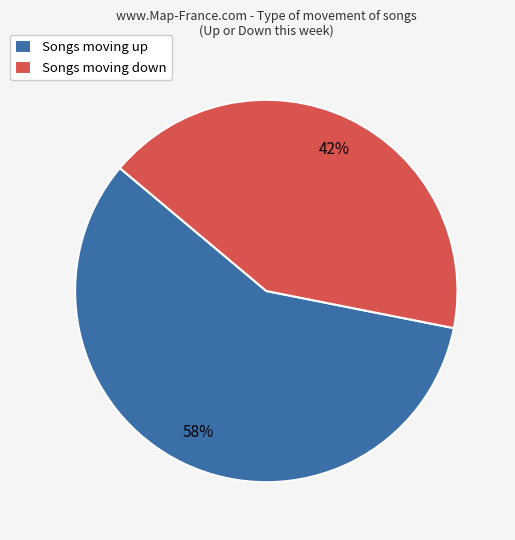

The Songs moving up slice represents 70% of the pie. True or false?

False